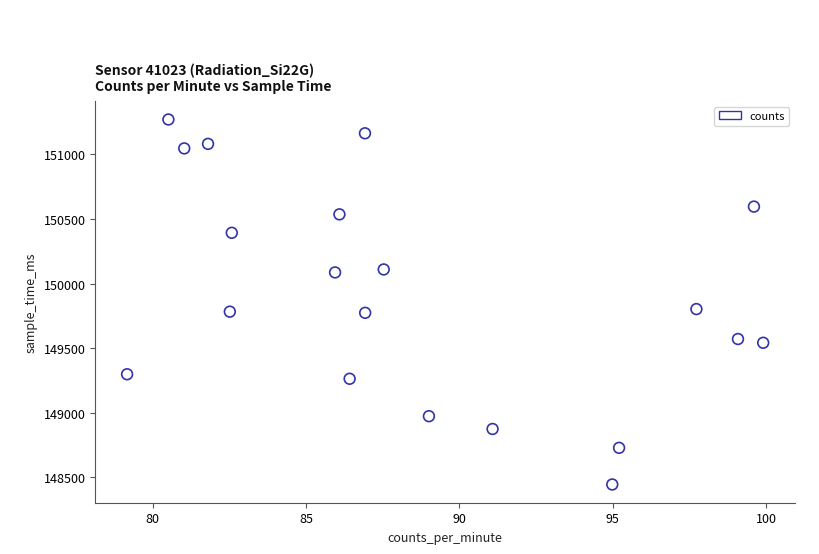

What is the range of Y values (max minus min)?

2828